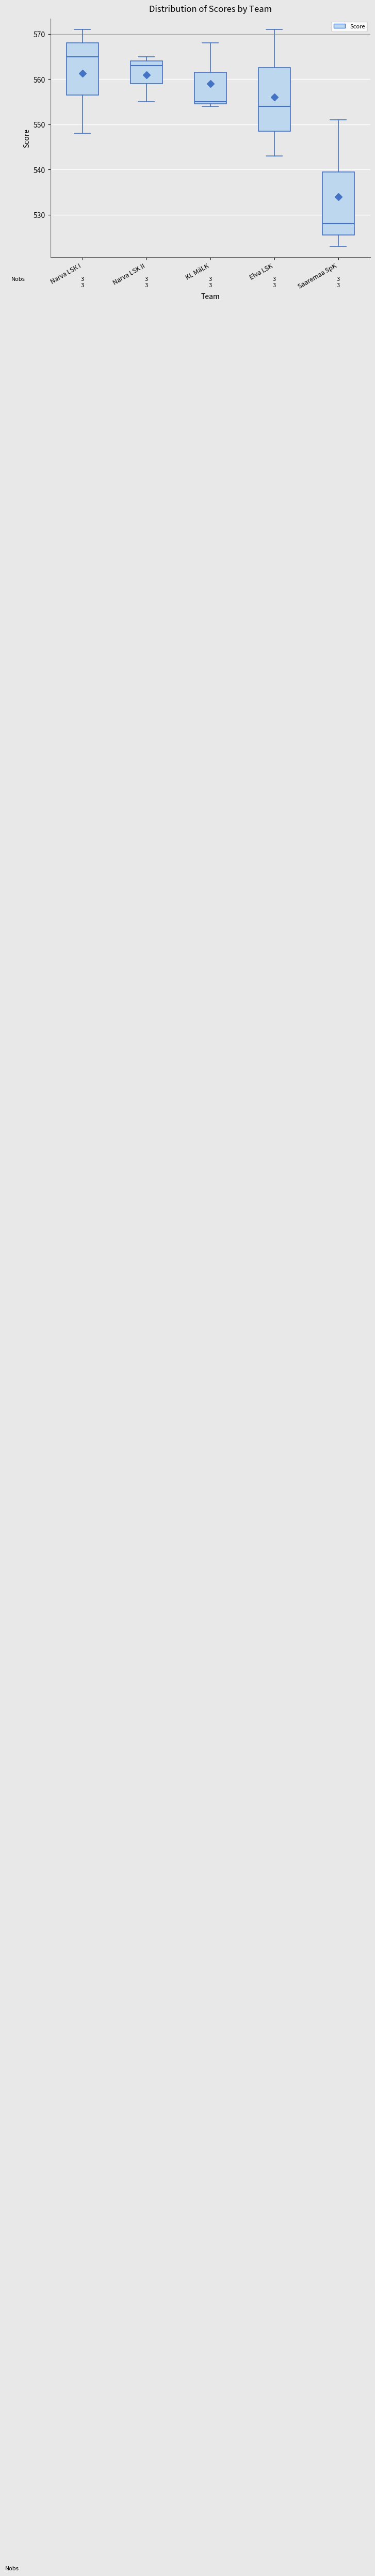

Which box's median line is the highest?

Narva LSK I